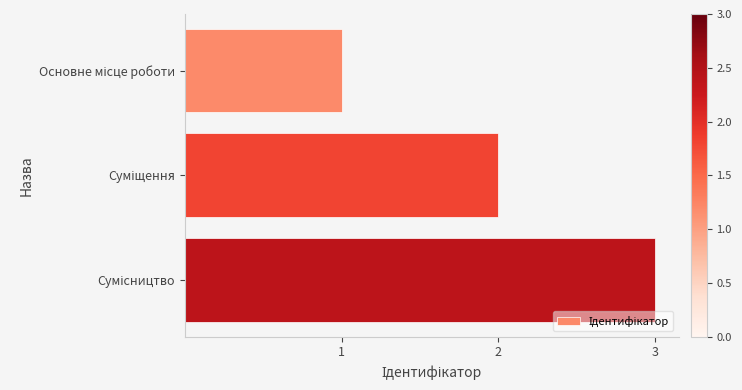

What is the maximum value shown in the chart?

3